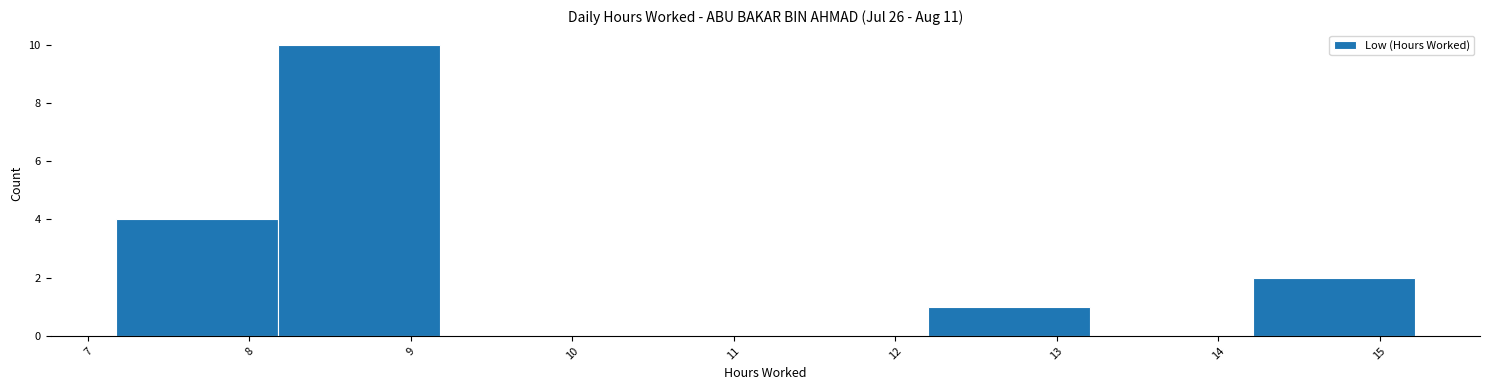

How tall is the bar that spans 7.2 to 8.2 on the x-axis? Neither the bar edges nor the heights are printed on the chart, so give them approximately, as read against the axes.

4